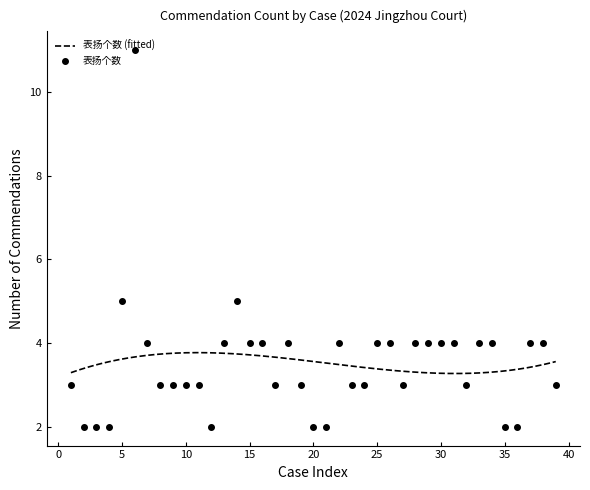

Which category has the lowest value across all series?

2